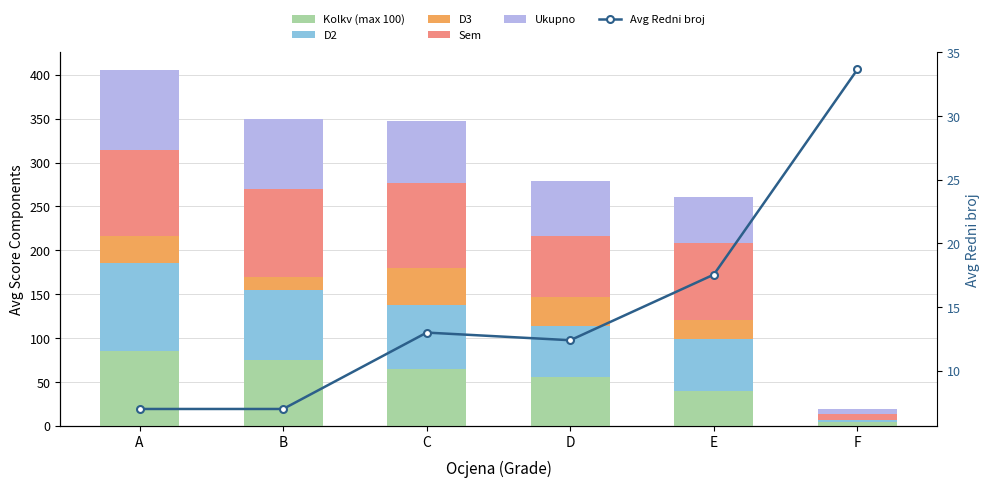

What are all the series names shown in the legend?

Kolkv (max 100), D2, D3, Sem, Ukupno, Avg Redni broj